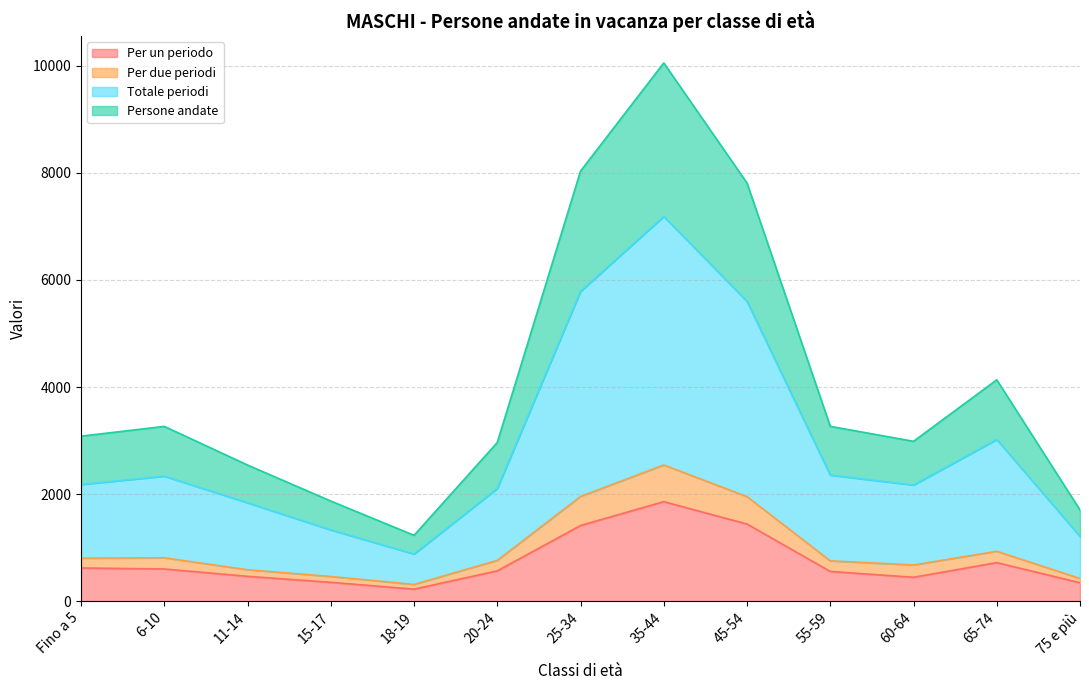

What is the label of the 12th point from the right?

6-10